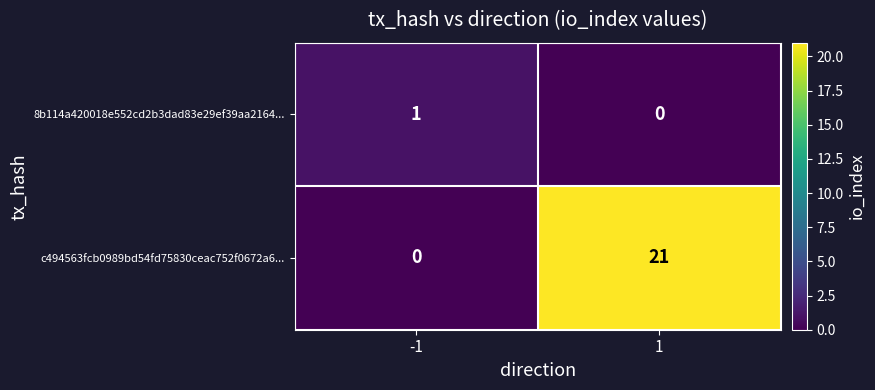

What is the sum of all c494563fcb0989bd54fd75830ceac752f0672a6... values?

21